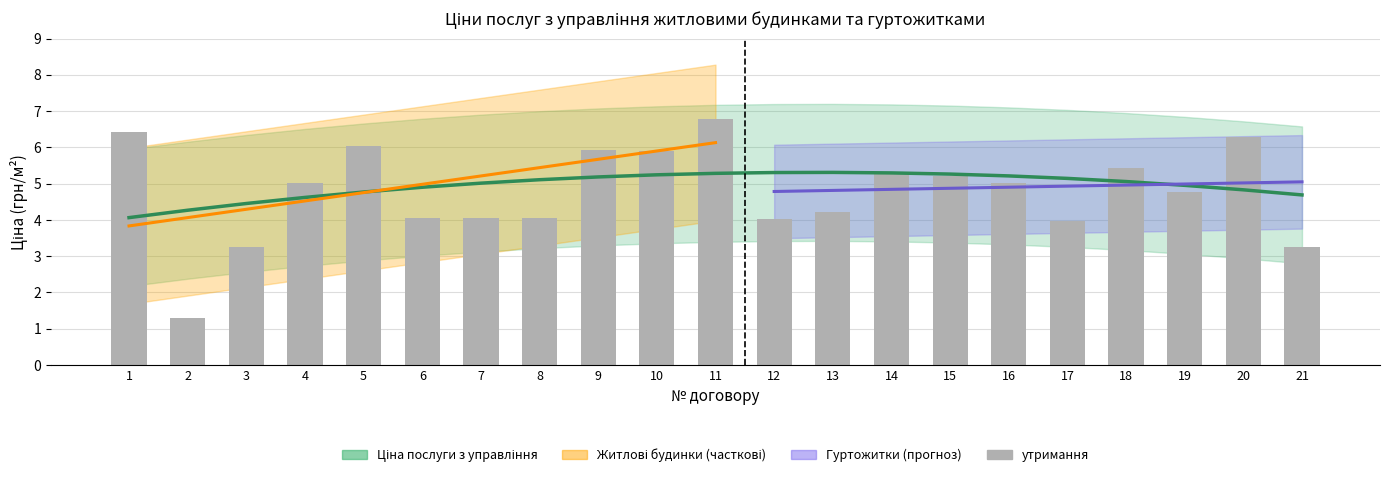

Reading right to left, what are all the values shown in this chart?

Ціна послуги з управління: 4.7	4.8	5.0	5.1	5.1	5.2	5.3	5.3	5.3	5.3	5.3	5.2	5.2	5.1	5.0	4.9	4.8	4.6	4.5	4.3	4.1
утримання: 3.3	6.3	4.8	5.4	4.0	5.0	5.2	5.3	4.2	4.0	6.8	5.9	5.9	4.1	4.1	4.1	6.0	5.0	3.3	1.3	6.4